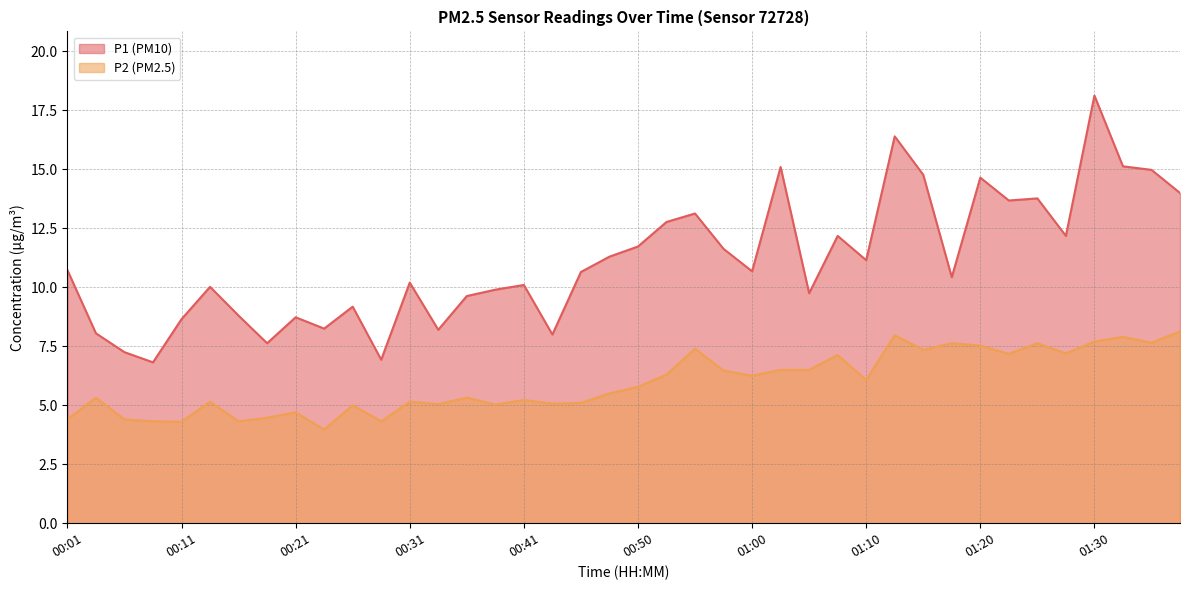

How many values in the P1 series are below 10?

15